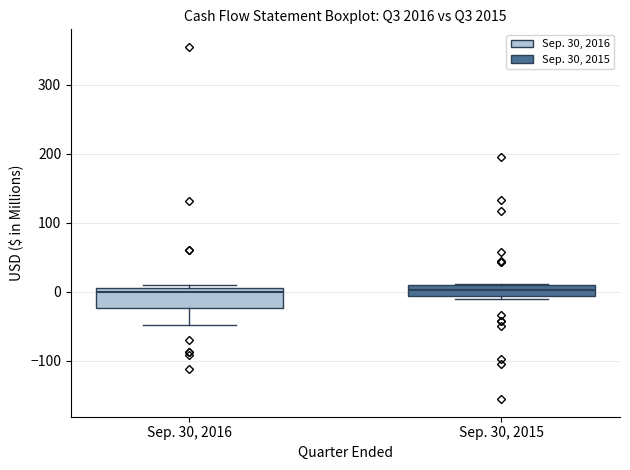

Reading left to right, read every box against the y-axis: the position of its median line, the range the box covers, and the ends of its whiskers. The values are not printed on the chart, so give them approximately, as read against the axis.

Sep. 30, 2016: median 0, box -20 to 10, whiskers -50 to 10 (just above the box's upper edge)
Sep. 30, 2015: median 0, box -10 to 10, whiskers -10 (just below the box's lower edge) to 10